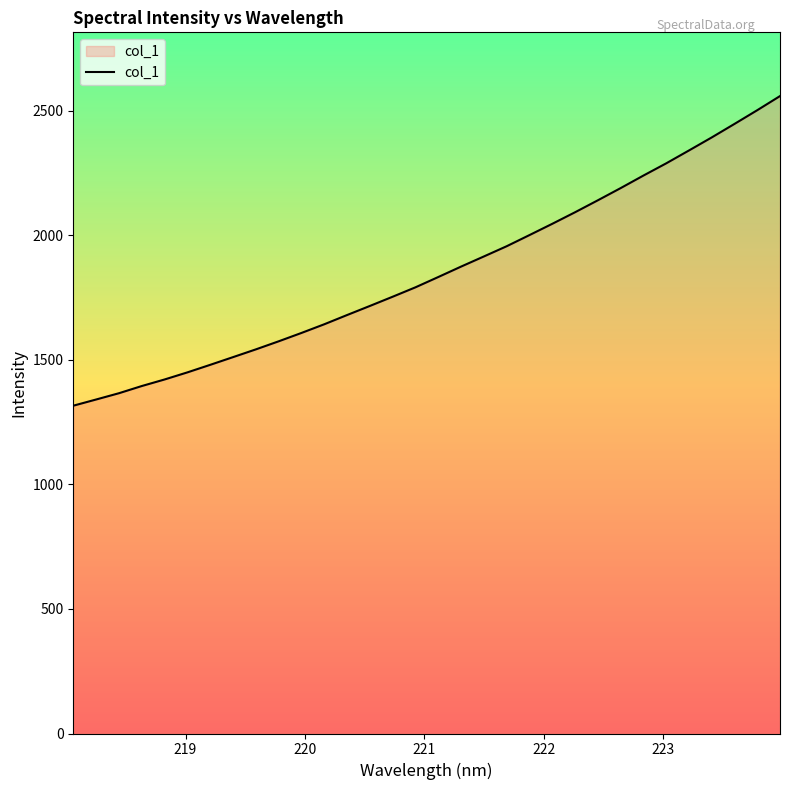

Does the chart display data point markers on the line(s)?

No